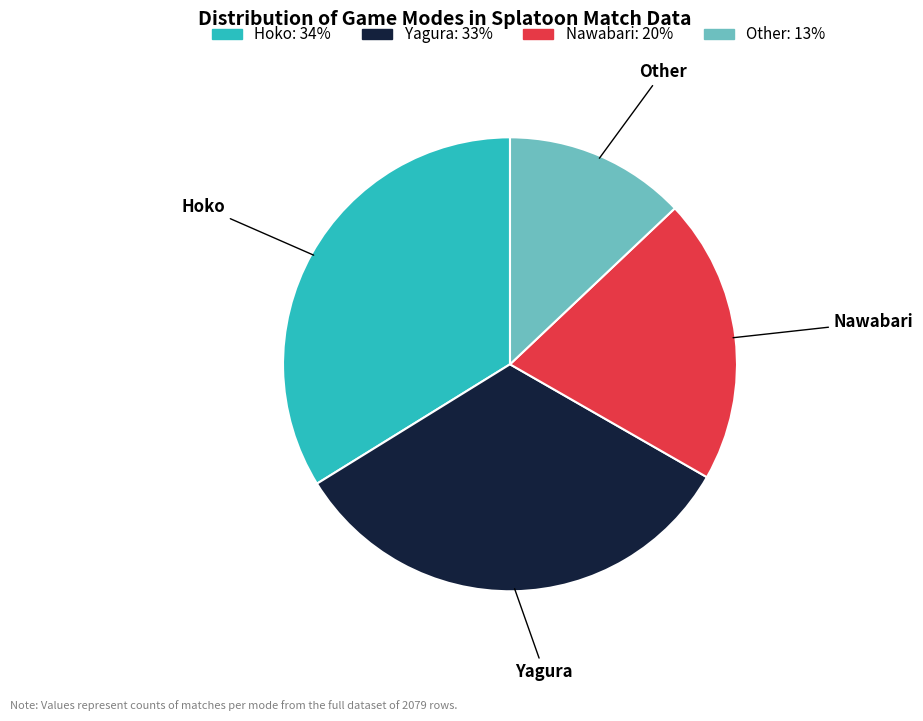

Is there a majority slice in this chart?

No